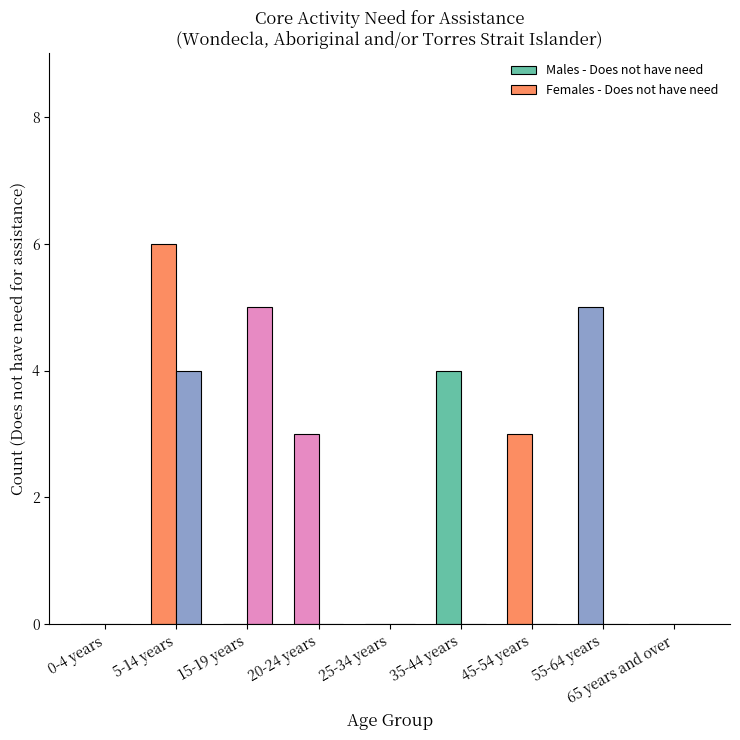

At how many categories does at least one series exceed 0?

6